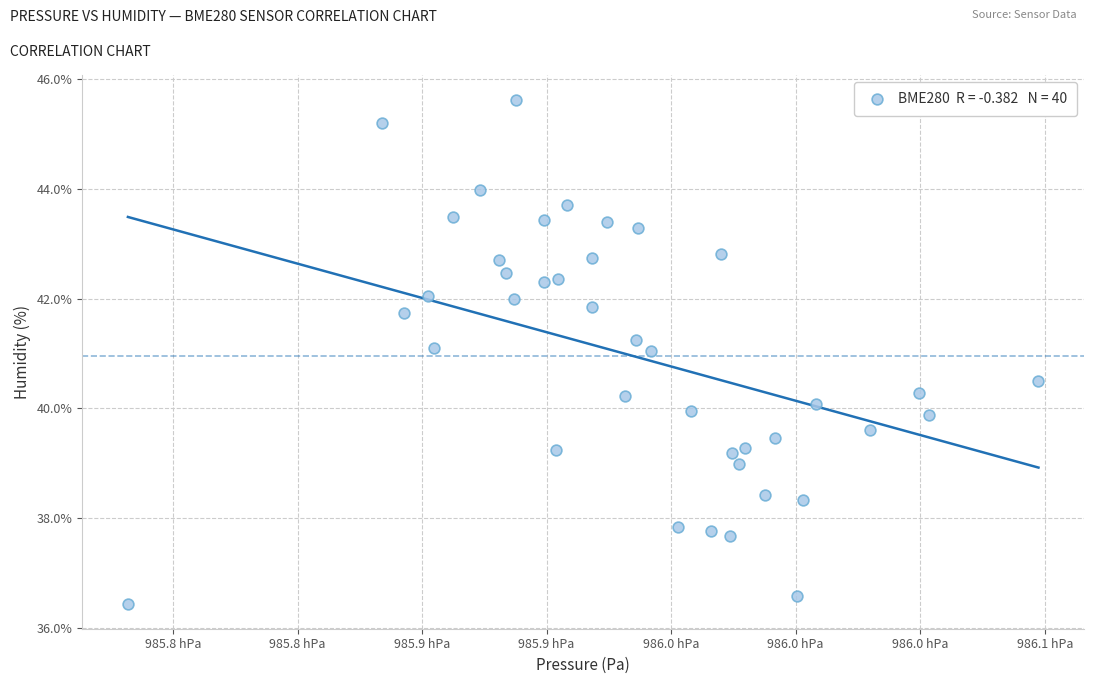

What is the range of Y values (max minus min)?

9.2